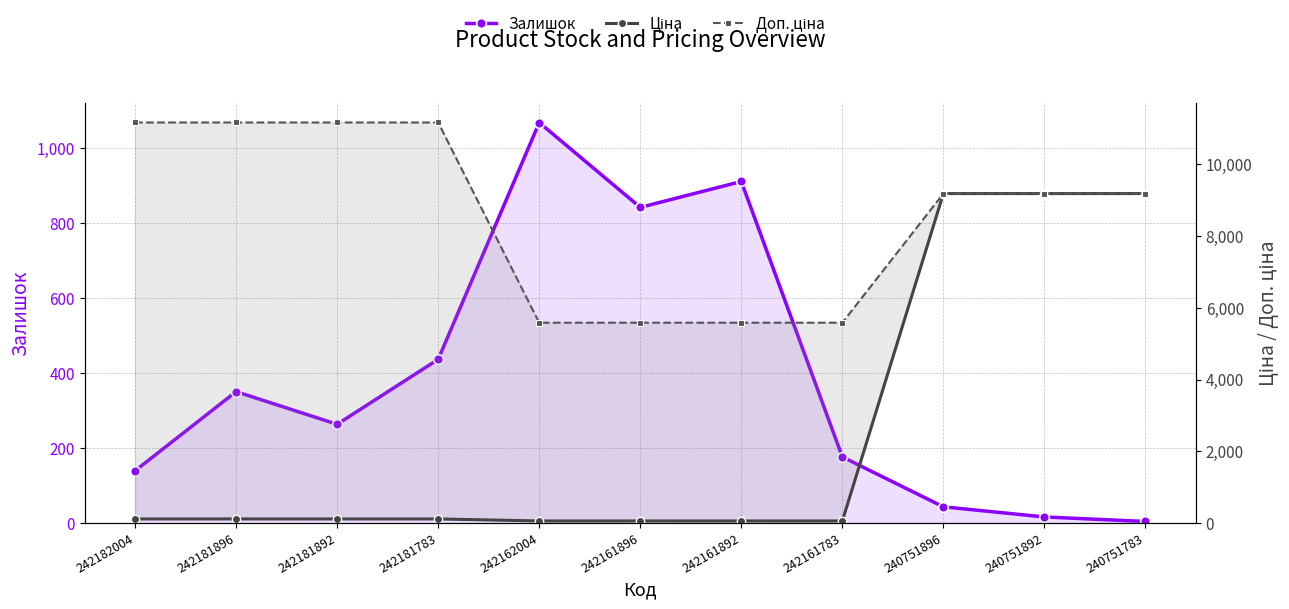

What is the difference between the highest and lowest values at 242161892?

5529.1